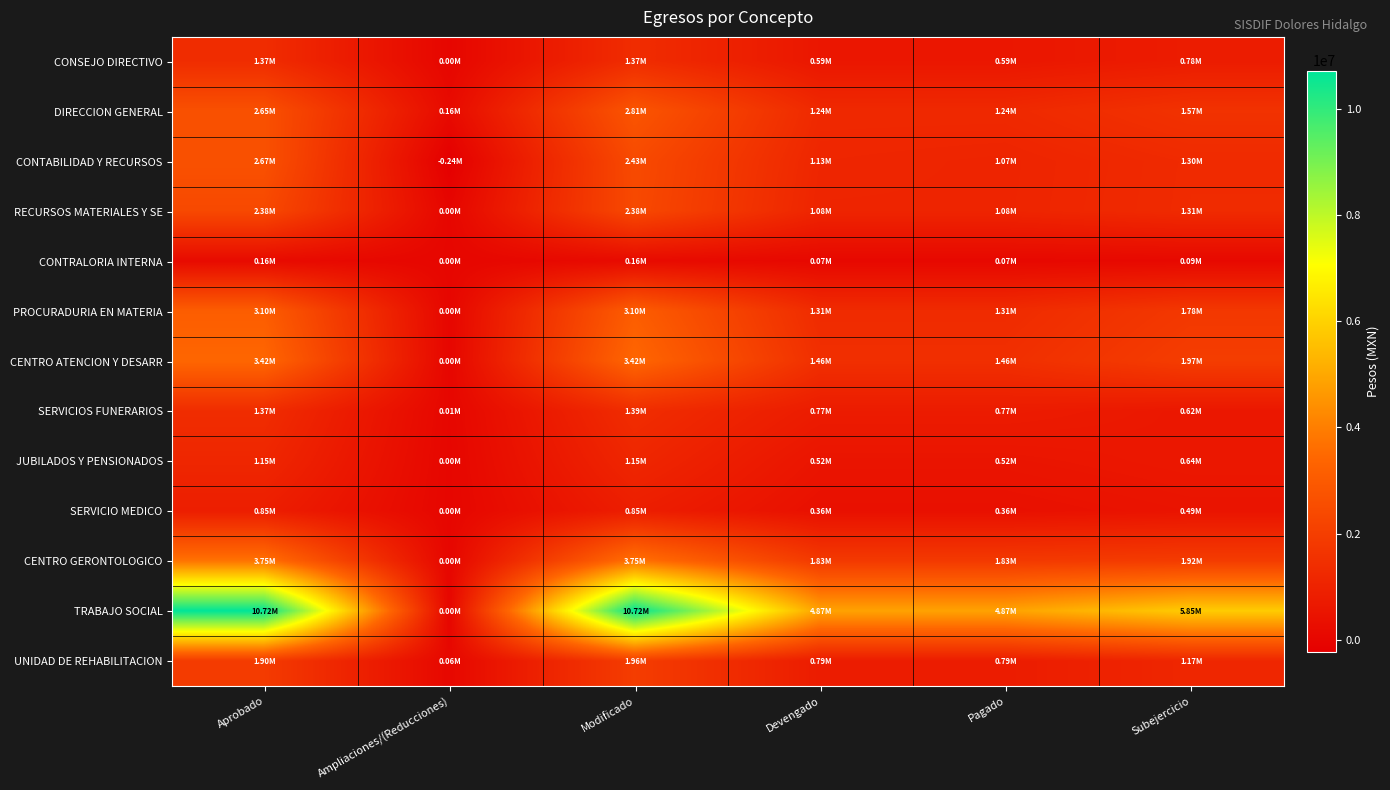

Reading left to right, what are all the values shown in this chart?

CONSEJO DIRECTIVO: Aprobado=1370398.6	Ampliaciones/(Reducciones)=0.0	Modificado=1370398.6	Devengado=588047.8	Pagado=588047.8	Subejercicio=782350.9
DIRECCION GENERAL: Aprobado=2649382.0	Ampliaciones/(Reducciones)=161858.3	Modificado=2811240.3	Devengado=1239375.9	Pagado=1239375.9	Subejercicio=1571864.4
CONTABILIDAD Y RECURSOS: Aprobado=2667608.1	Ampliaciones/(Reducciones)=-237416.6	Modificado=2430191.6	Devengado=1133842.6	Pagado=1068842.6	Subejercicio=1296349.0
RECURSOS MATERIALES Y SE: Aprobado=2383757.6	Ampliaciones/(Reducciones)=0.0	Modificado=2383757.6	Devengado=1077324.3	Pagado=1077324.3	Subejercicio=1306433.3
CONTRALORIA INTERNA: Aprobado=164332.2	Ampliaciones/(Reducciones)=0.0	Modificado=164332.2	Devengado=70045.6	Pagado=70045.6	Subejercicio=94286.6
PROCURADURIA EN MATERIA: Aprobado=3099719.7	Ampliaciones/(Reducciones)=0.0	Modificado=3099719.7	Devengado=1314746.0	Pagado=1314746.0	Subejercicio=1784973.7
CENTRO ATENCION Y DESARR: Aprobado=3421522.2	Ampliaciones/(Reducciones)=0.0	Modificado=3421522.2	Devengado=1455663.4	Pagado=1455663.4	Subejercicio=1965858.8
SERVICIOS FUNERARIOS: Aprobado=1373712.9	Ampliaciones/(Reducciones)=14547.5	Modificado=1388260.4	Devengado=771551.4	Pagado=771551.4	Subejercicio=616709.0
JUBILADOS Y PENSIONADOS: Aprobado=1154979.5	Ampliaciones/(Reducciones)=0.0	Modificado=1154979.5	Devengado=517258.3	Pagado=517258.3	Subejercicio=637721.2
SERVICIO MEDICO: Aprobado=853406.3	Ampliaciones/(Reducciones)=0.0	Modificado=853406.3	Devengado=360247.9	Pagado=360247.9	Subejercicio=493158.5
CENTRO GERONTOLOGICO: Aprobado=3751855.8	Ampliaciones/(Reducciones)=0.0	Modificado=3751855.8	Devengado=1828937.9	Pagado=1828937.9	Subejercicio=1922917.9
TRABAJO SOCIAL: Aprobado=10717788.2	Ampliaciones/(Reducciones)=0.0	Modificado=10717788.2	Devengado=4867385.6	Pagado=4867385.6	Subejercicio=5850402.6
UNIDAD DE REHABILITACION: Aprobado=1895044.4	Ampliaciones/(Reducciones)=61010.8	Modificado=1956055.2	Devengado=787724.8	Pagado=787724.8	Subejercicio=1168330.4